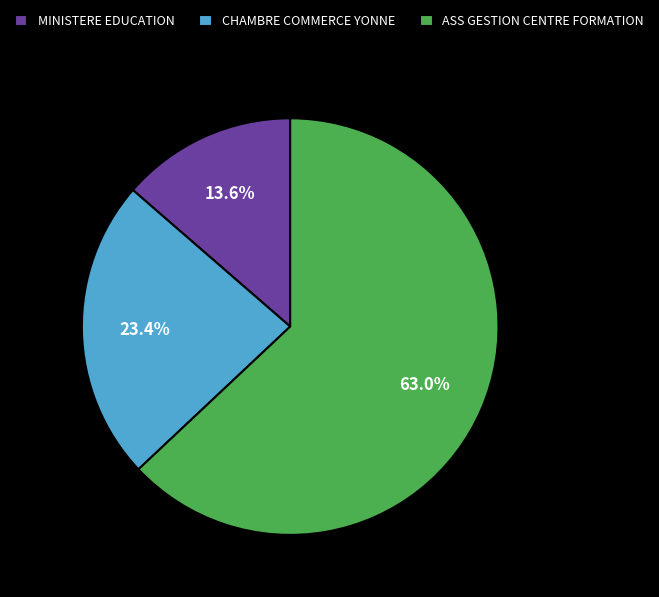

What is the ratio of the value at ASS GESTION CENTRE FORMATION to the value at MINISTERE EDUCATION?

4.6